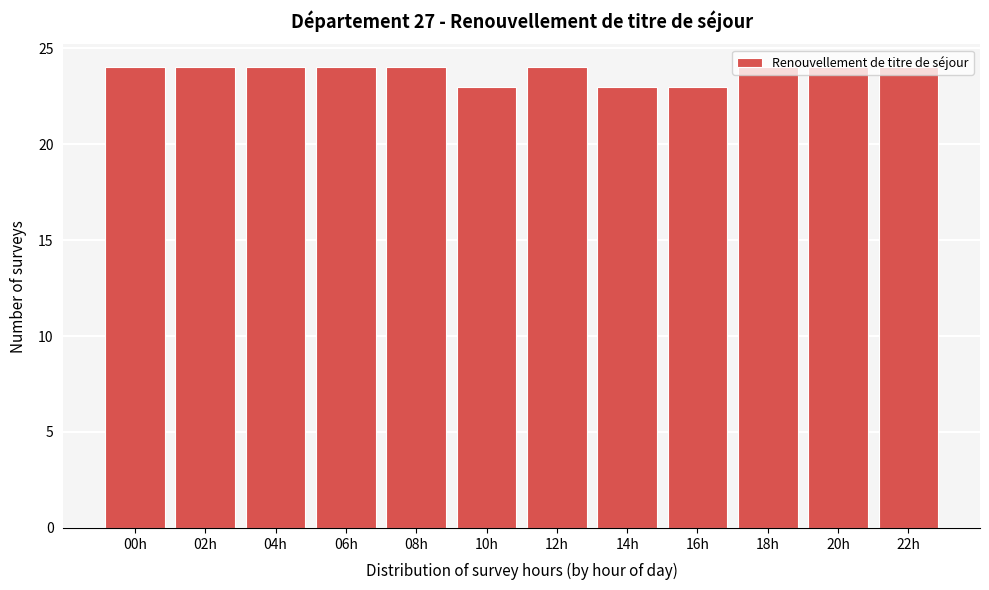

The chart shows a value of 35 at 10h. True or false?

False